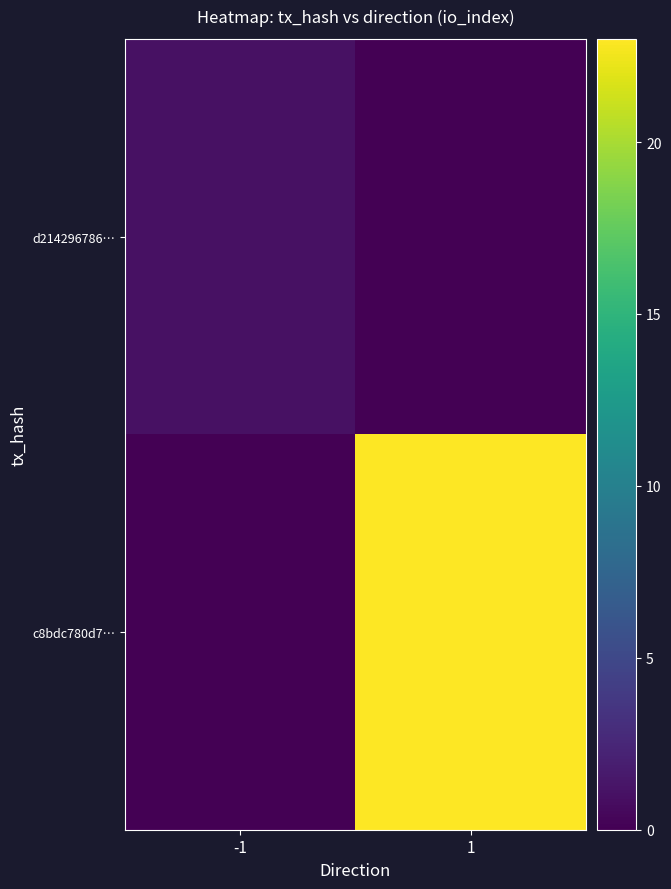

Rank the series at -1 from lowest to highest value.

c8bdc780d7…, d214296786…